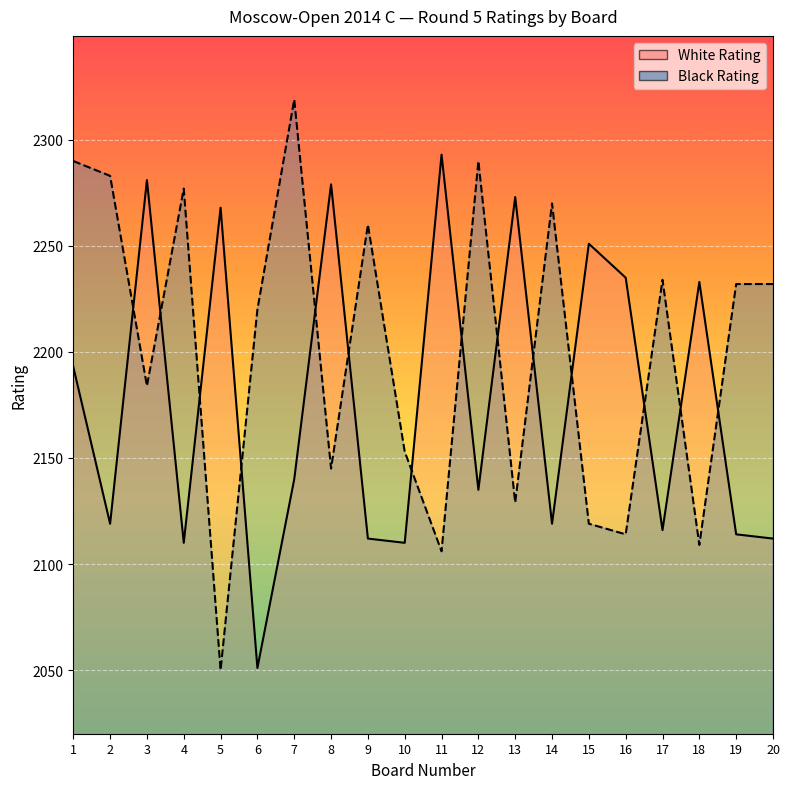

True or false: White Rating has a value of 3753 at 3.

False